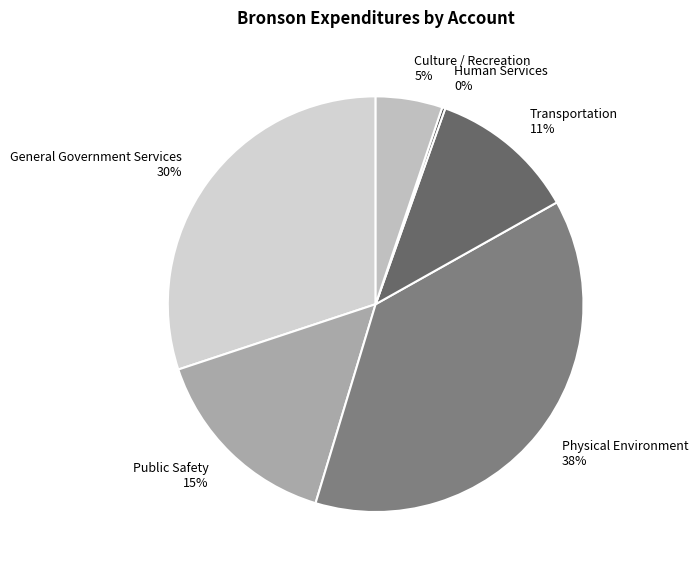

Which has a higher value, General Government Services or Physical Environment?

Physical Environment